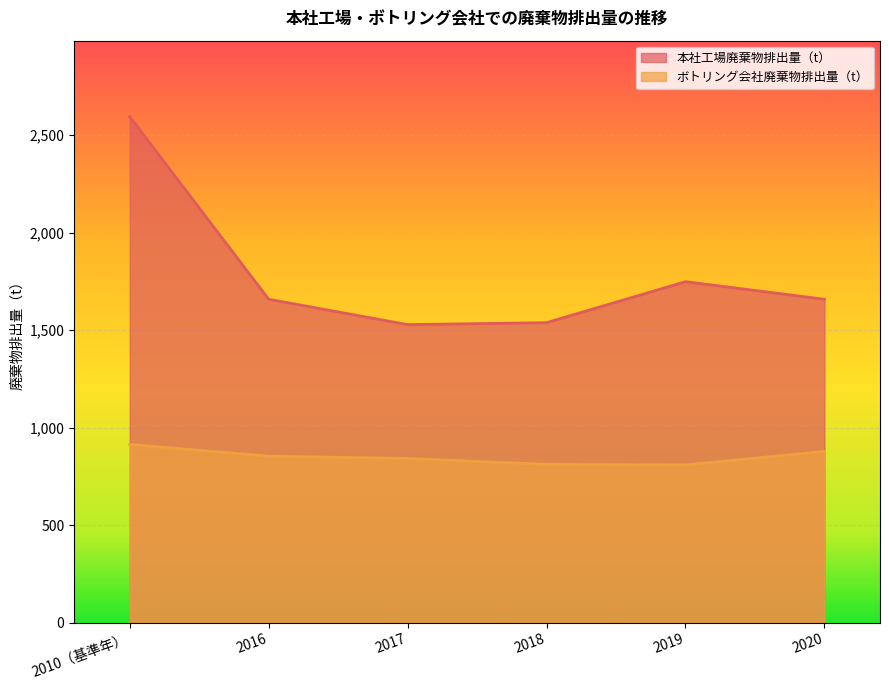

At which label does ボトリング会社廃棄物排出量（t） reach its minimum?

2019